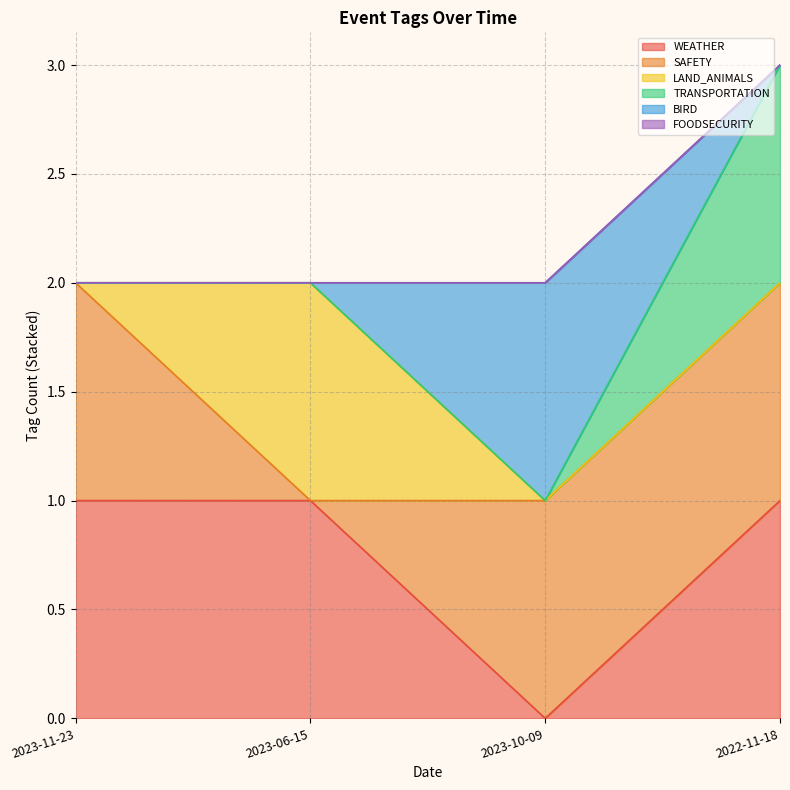

At which category does WEATHER reach its first local valley?

2023-10-09